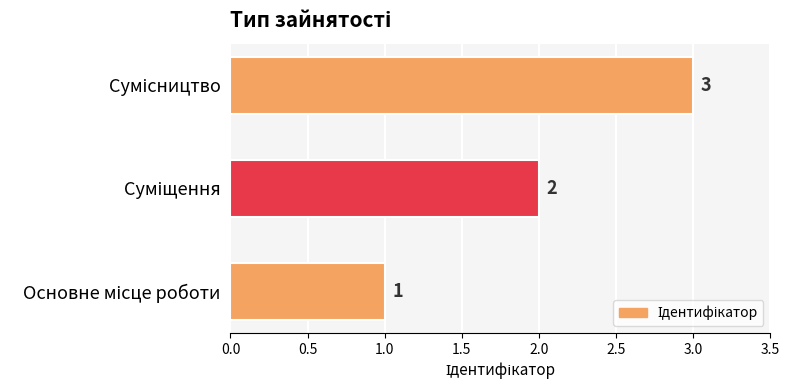

Count the values in the range 1 to 3.

3